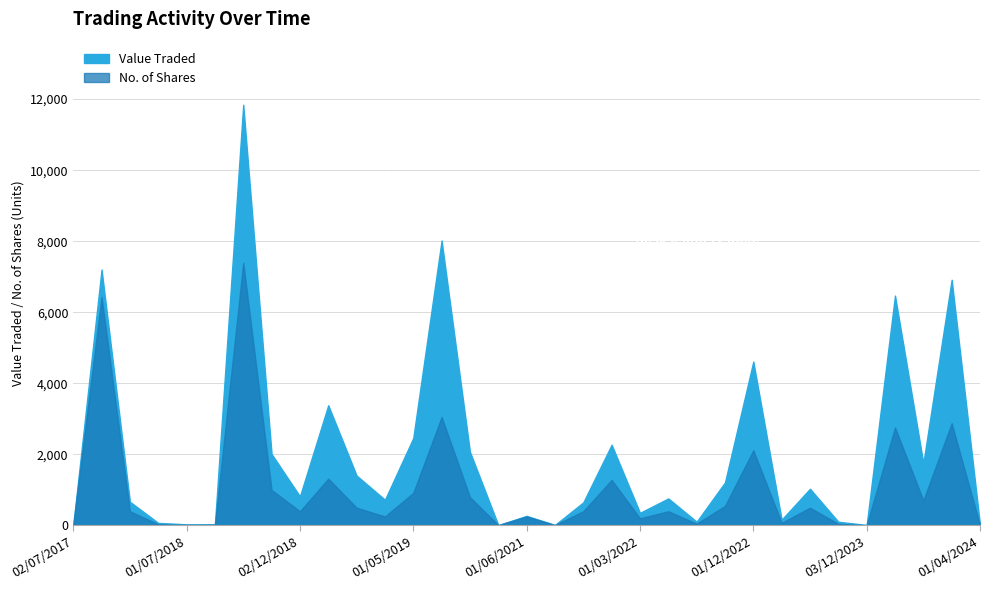

Reading left to right, transcribe all the data shown in this chart.

Value Traded: 02/07/2017=5	01/08/2017=7203	05/09/2017=667	01/02/2018=72	01/07/2018=31	01/08/2018=34	01/10/2018=11840	01/11/2018=2012	02/12/2018=820	03/02/2019=3383	03/03/2019=1405	01/04/2019=724	01/05/2019=2460	01/07/2019=8019	02/02/2020=2072	02/05/2021=10	01/06/2021=270	01/07/2021=15	03/10/2021=650	01/02/2022=2272	01/03/2022=355	03/07/2022=761	01/08/2022=106	01/09/2022=1210	01/12/2022=4612	04/06/2023=163	02/07/2023=1033	01/10/2023=104	03/12/2023=14	02/01/2024=6469	01/02/2024=1752	03/03/2024=6915	01/04/2024=19
No. of Shares: 02/07/2017=5	01/08/2017=6430	05/09/2017=400	01/02/2018=35	01/07/2018=17	01/08/2018=17	01/10/2018=7395	01/11/2018=1001	02/12/2018=400	03/02/2019=1318	03/03/2019=500	01/04/2019=254	01/05/2019=916	01/07/2019=3055	02/02/2020=797	02/05/2021=10	01/06/2021=250	01/07/2021=11	03/10/2021=400	01/02/2022=1282	01/03/2022=200	03/07/2022=400	01/08/2022=50	01/09/2022=550	01/12/2022=2117	04/06/2023=74	02/07/2023=500	01/10/2023=46	03/12/2023=6	02/01/2024=2759	01/02/2024=705	03/03/2024=2878	01/04/2024=8